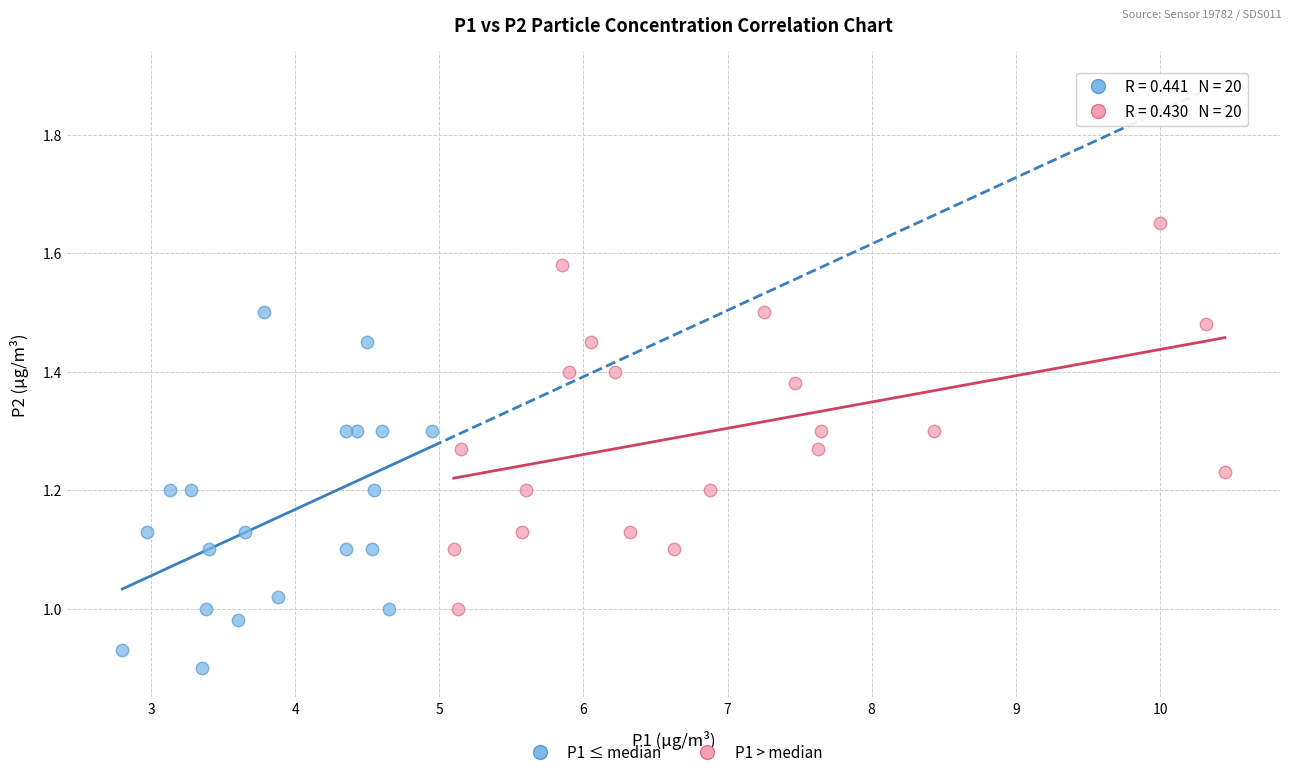

Which series has the widest spread of Y values?

P1 > median